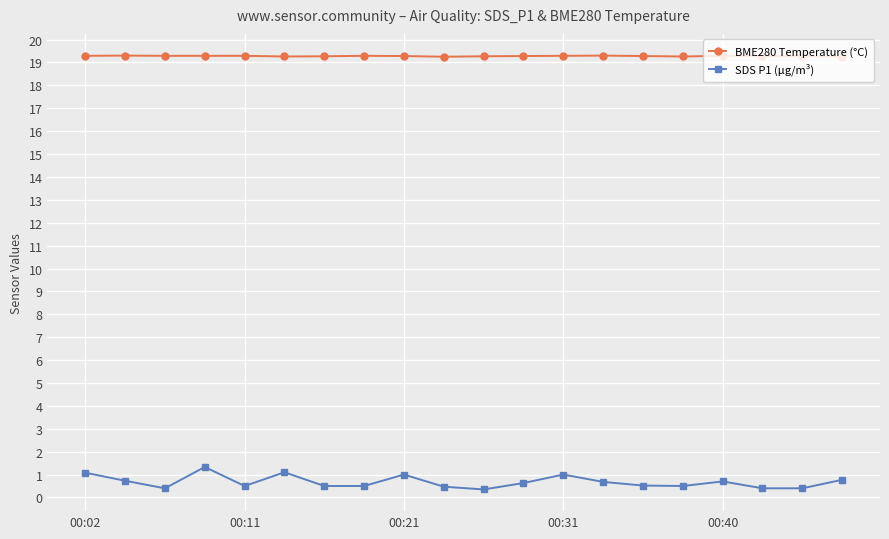

True or false: BME280 Temperature (°C) has more than 1 points higher than both neighbors.

True